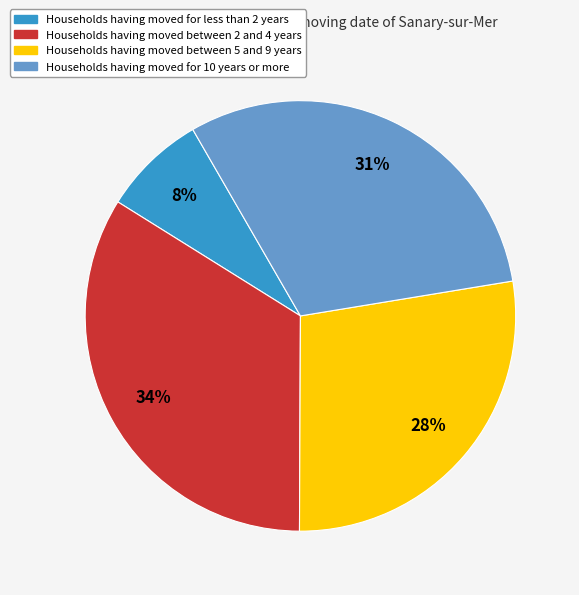

How many slices are in this pie chart?

4